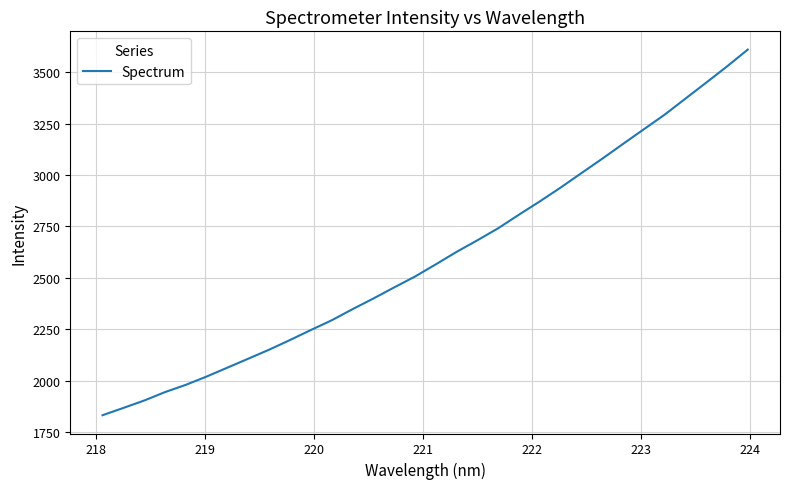

What is the maximum value shown in the chart?

3609.9